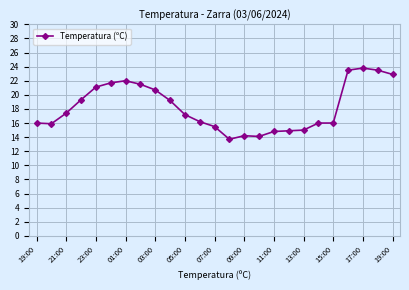

What is the difference between the maximum and minimum values?

10.1